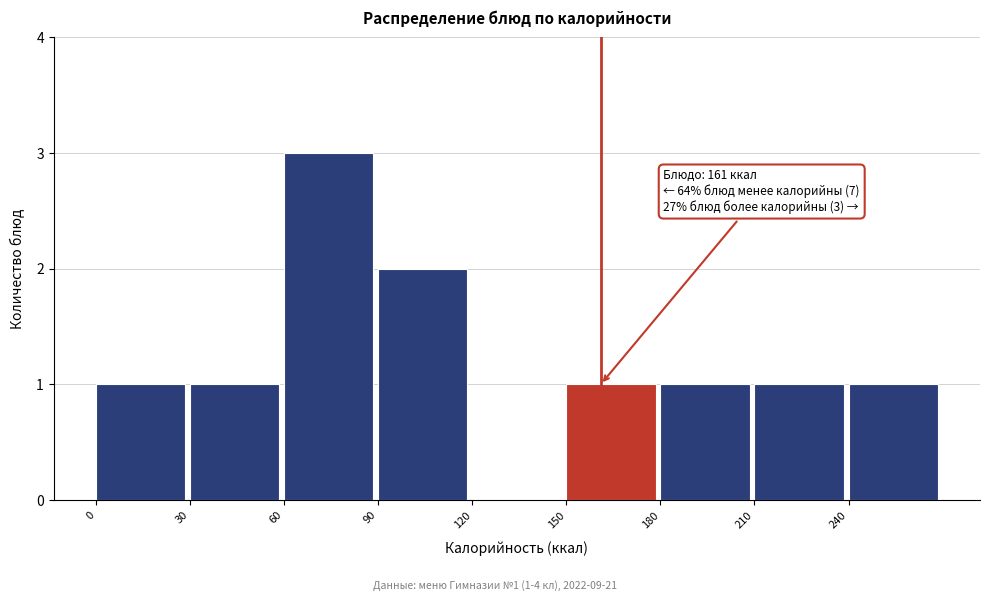

Over which range of the x-axis is the bar tallest?

60 to 90